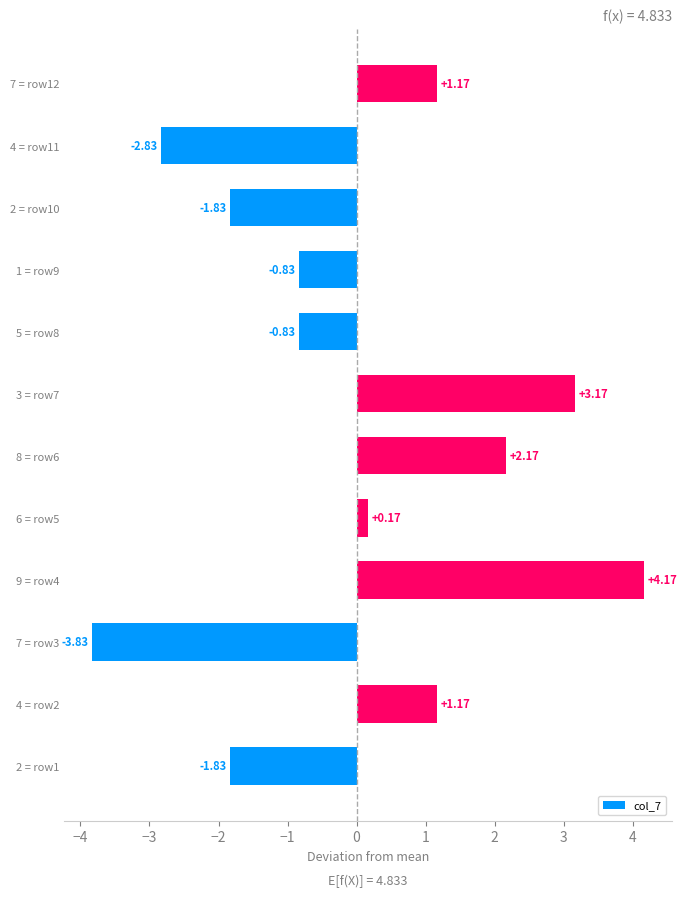

How many values are below zero?

6